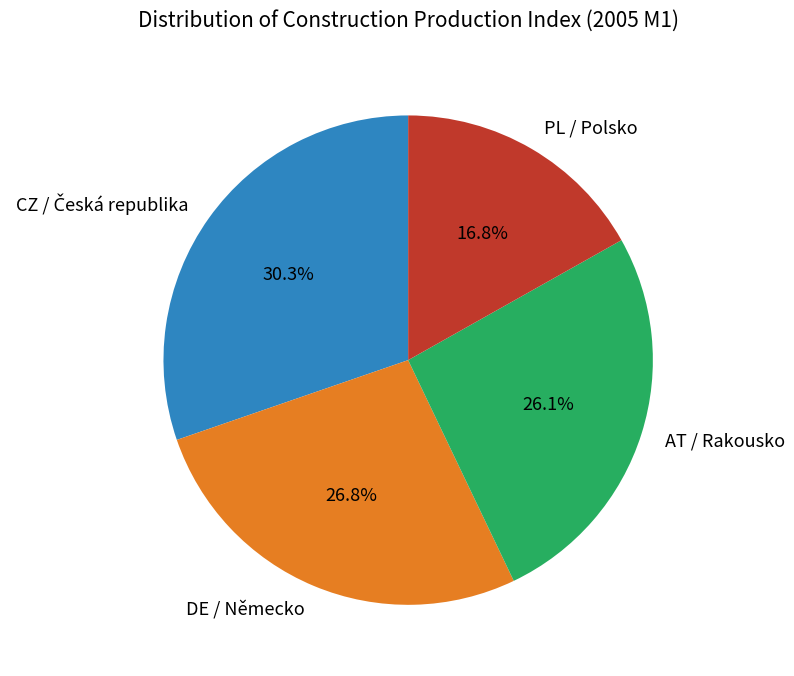

To the nearest percent, what portion does AT / Rakousko represent?

26%